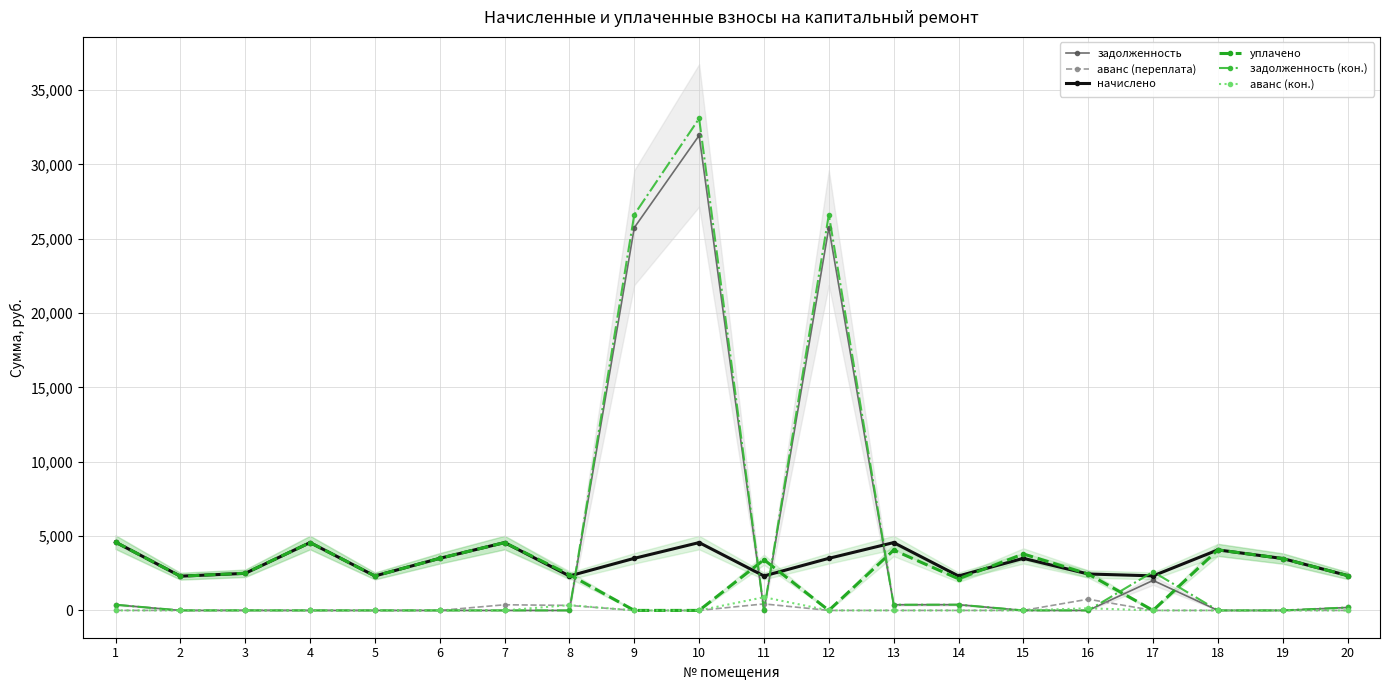

Reading right to left, transcribe all the data shown in this chart.

задолженность: 20=197.8	19=0.0	18=0.0	17=2017.0	16=0.0	15=0.0	14=386.1	13=380.2	12=25746.3	11=0.0	10=31949.1	9=25746.3	8=0.0	7=0.0	6=0.0	5=0.0	4=0.0	3=0.0	2=0.0	1=382.6
аванс (переплата): 20=0.0	19=0.0	18=0.0	17=0.0	16=755.2	15=0.7	14=0.0	13=0.0	12=0.0	11=436.9	10=0.0	9=0.0	8=335.2	7=380.2	6=0.0	5=0.0	4=0.0	3=12.9	2=1.1	1=0.0
начислено: 20=2344.7	19=3489.0	18=4071.6	17=2323.7	16=2450.0	15=3503.0	14=2316.6	13=4563.0	12=3503.0	11=2316.6	10=4563.0	9=3503.0	8=2316.6	7=4563.0	6=3503.0	5=2316.6	4=4563.0	3=2492.2	2=2302.6	1=4591.1
уплачено: 20=2343.9	19=3489.0	18=4071.6	17=0.0	16=2450.0	15=3797.0	14=2123.6	13=4054.0	12=0.0	11=3410.0	10=0.0	9=0.0	8=2400.0	7=4563.0	6=3503.0	5=2316.6	4=4563.0	3=2502.0	2=2300.6	1=4591.1
задолженность (кон.): 20=196.2	19=0.0	18=0.0	17=2598.0	16=0.0	15=0.0	14=386.1	13=380.2	12=26622.1	11=0.0	10=33089.9	9=26622.1	8=0.0	7=0.0	6=0.0	5=0.0	4=0.0	3=0.0	2=0.0	1=382.6
аванс (кон.): 20=0.0	19=0.0	18=0.0	17=0.0	16=142.7	15=1.4	14=0.0	13=0.0	12=0.0	11=887.7	10=0.0	9=0.0	8=356.0	7=0.0	6=0.0	5=0.0	4=0.0	3=9.8	2=0.2	1=0.0